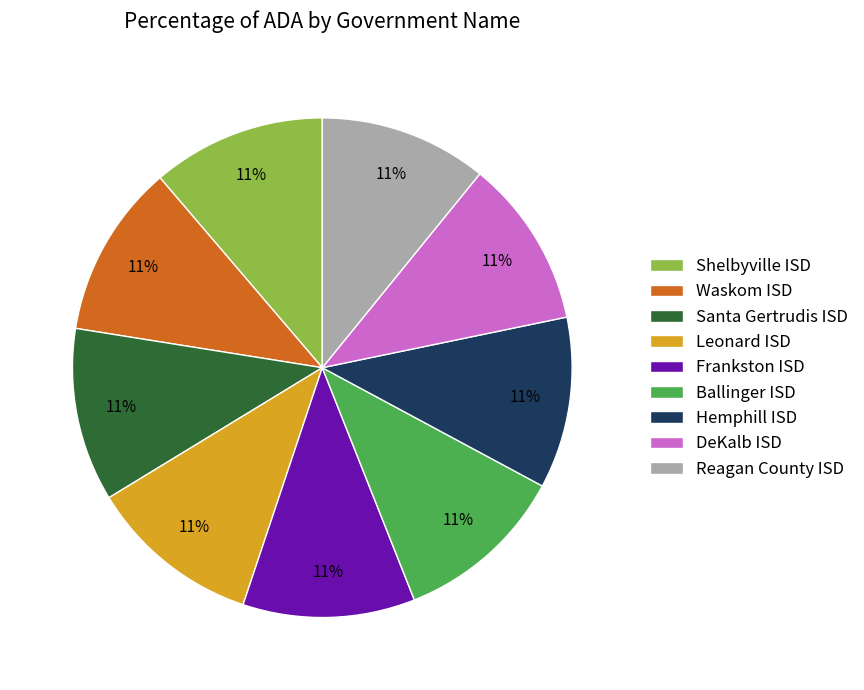

What is the ratio of the value at Ballinger ISD to the value at DeKalb ISD?

1.0